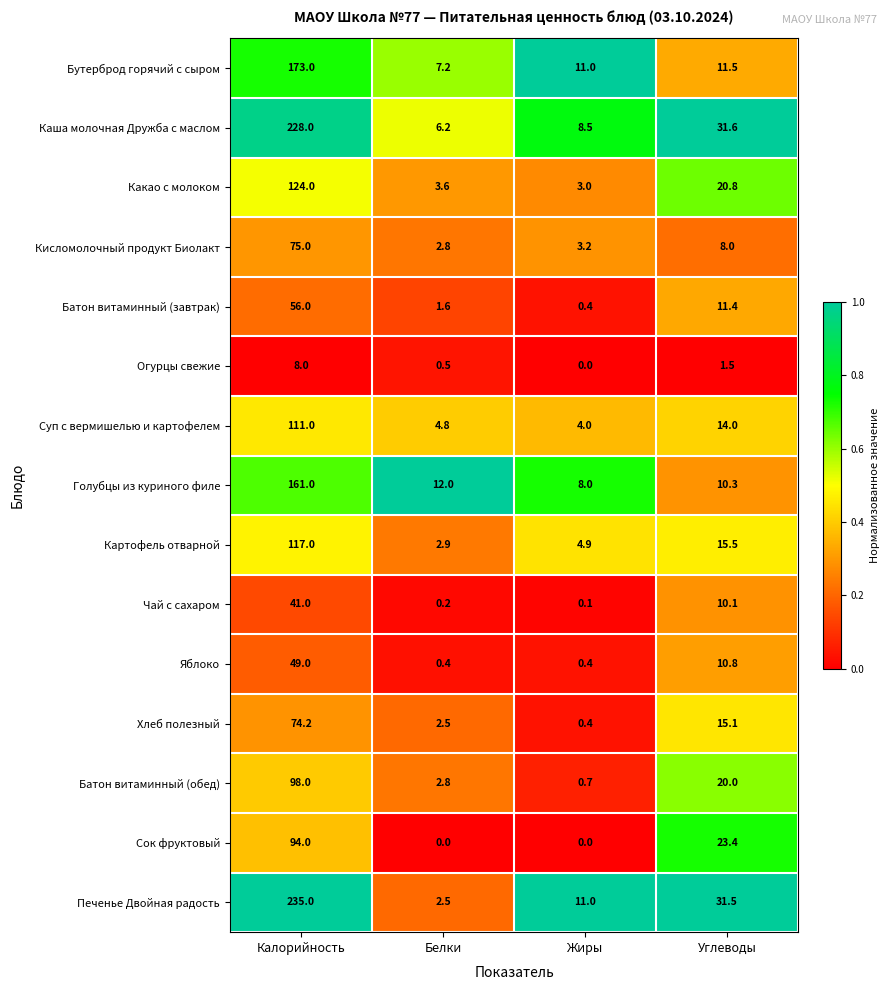

Where is Яблоко nearest to the value 24?

Углеводы